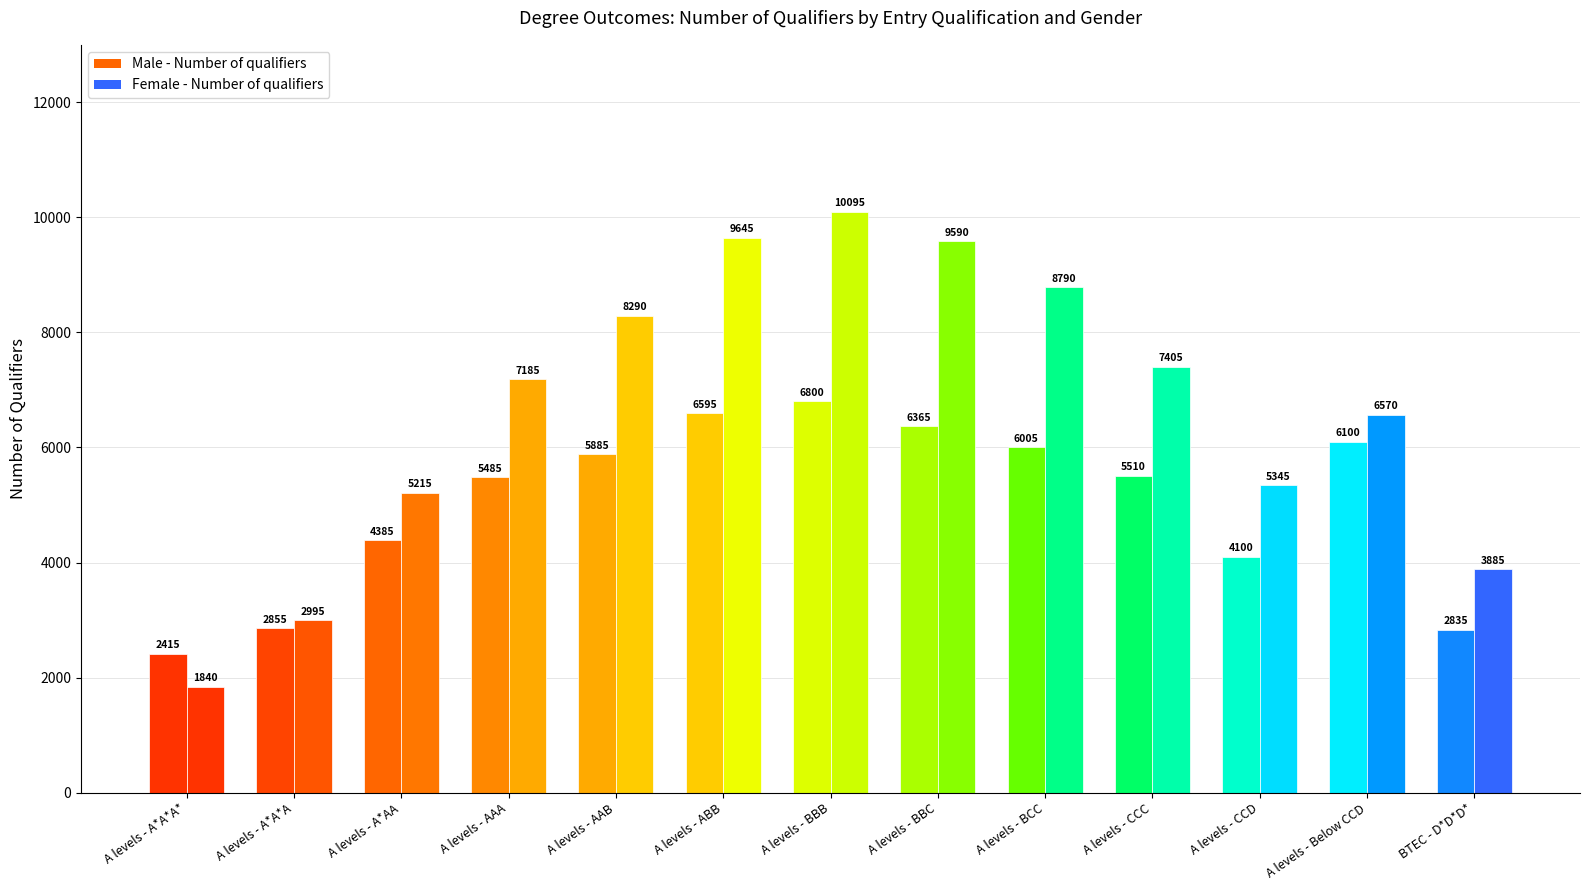

At which label is Female - Number of qualifiers closest to 5967?

A levels - Below CCD